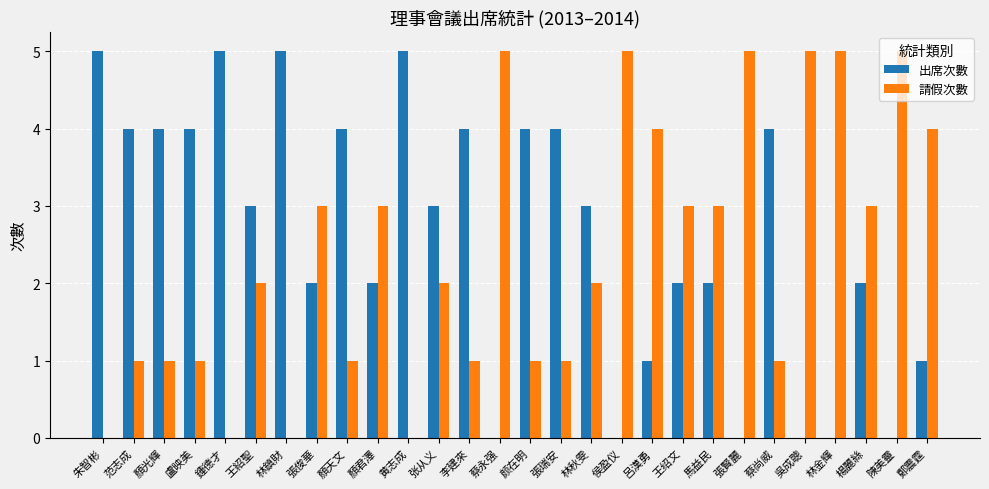

What is the sum of the 出席次數 values at 顏光輝 and 黄志成?

9